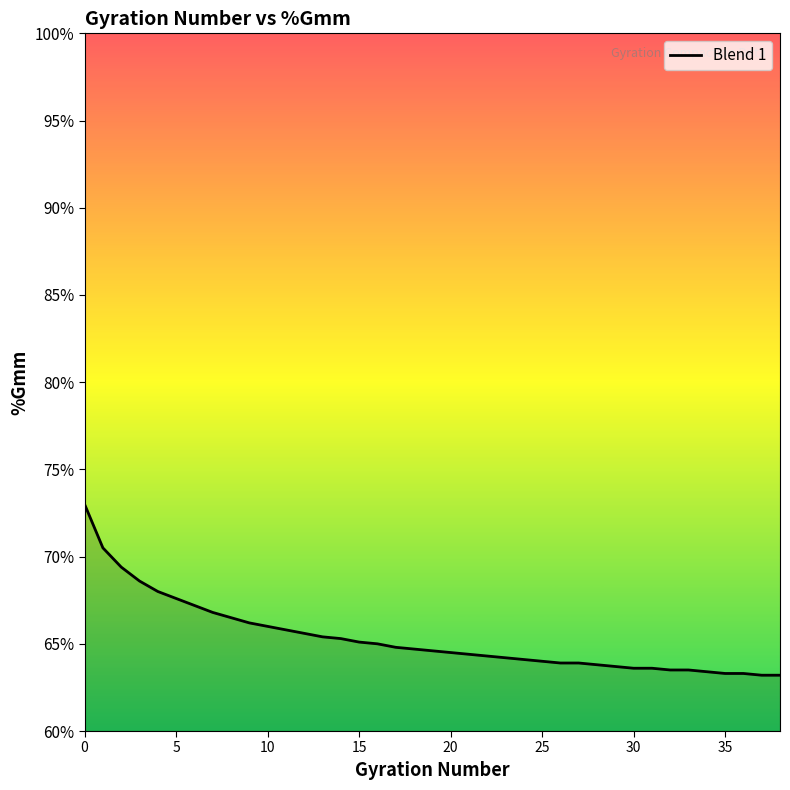

What is the difference between the maximum and minimum values?

9.8